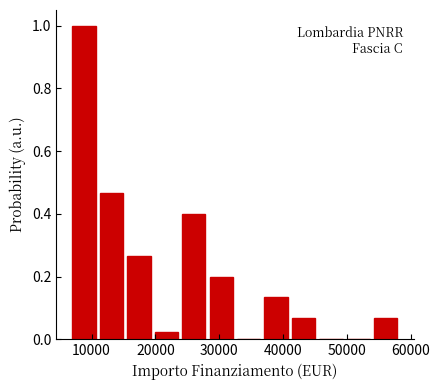

How tall is the bar that spans 54000 to 58000 on the x-axis? Neither the bar edges nor the heights are printed on the chart, so give them approximately, as read against the axes.

0.06